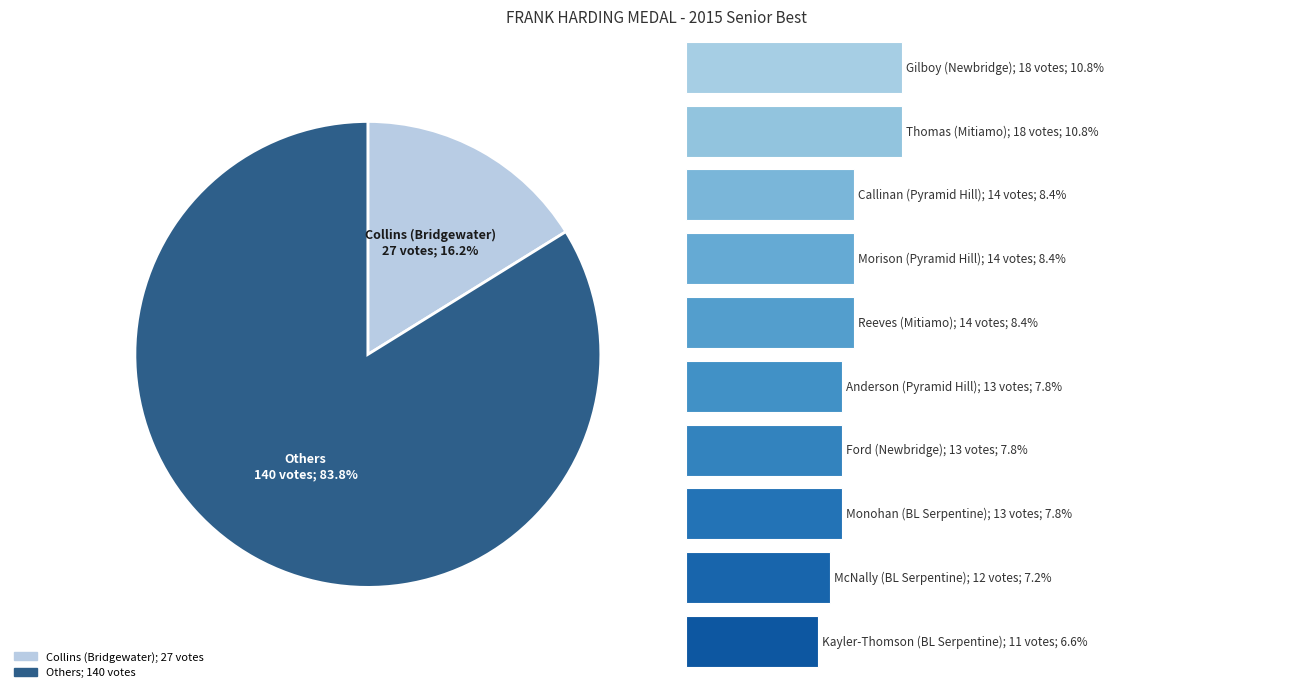

True or false: Thomas accounts for 1% of the total.

False